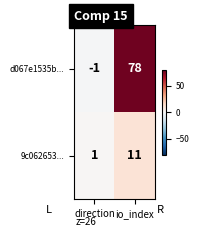

Which series has the largest range (max minus min)?

d067e1535b...